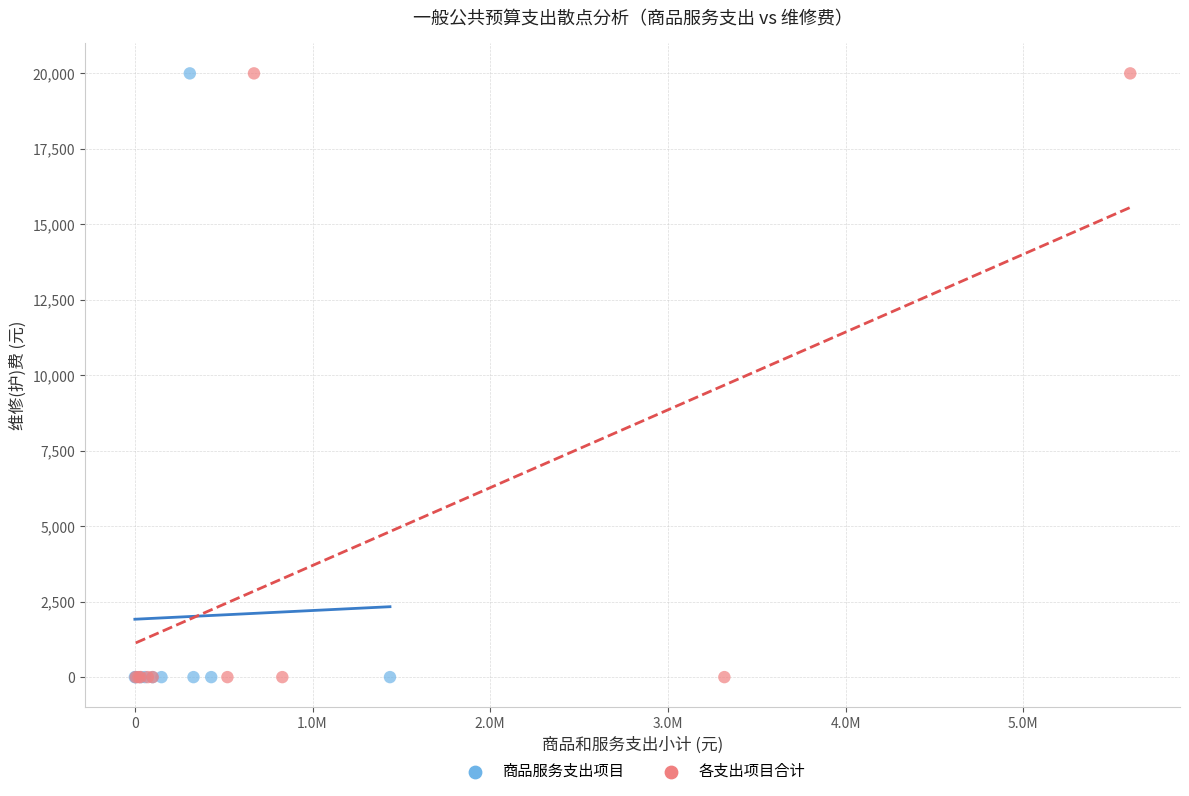

What are all the series names shown in the legend?

商品服务支出项目, 各支出项目合计